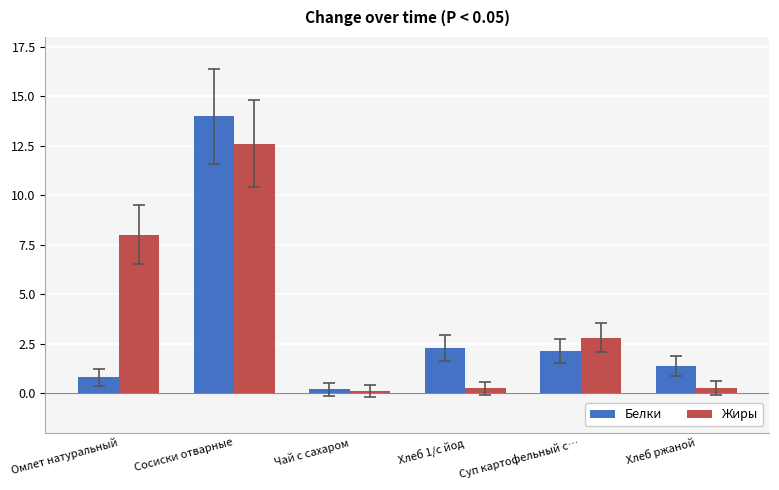

Is it true that Жиры equals 8.1 at Сосиски отварные?

False